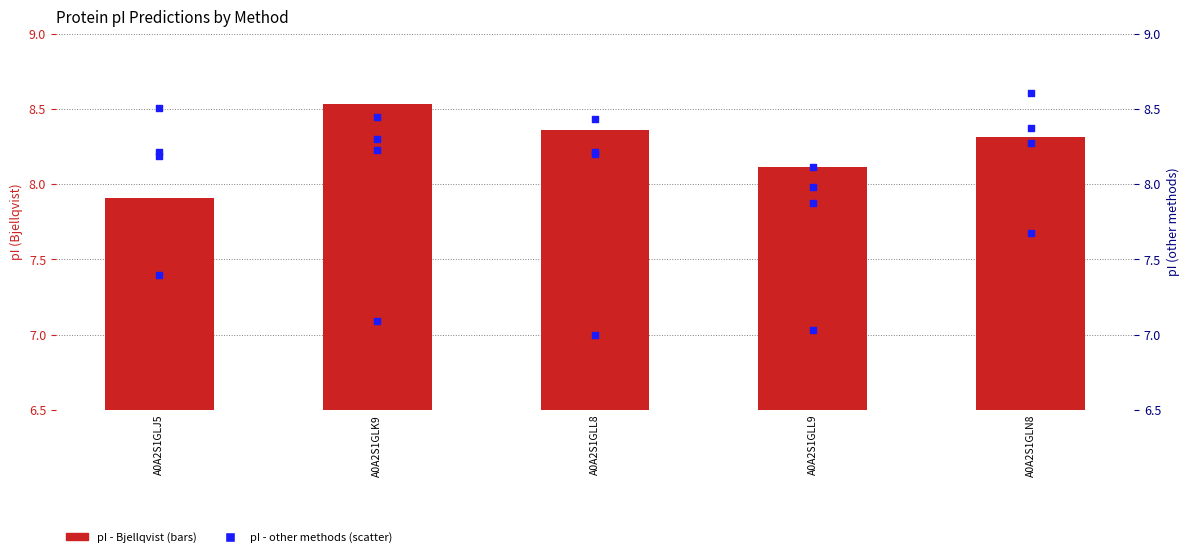

What is the total value across all series at A0A2S1GLJ5?

40.2